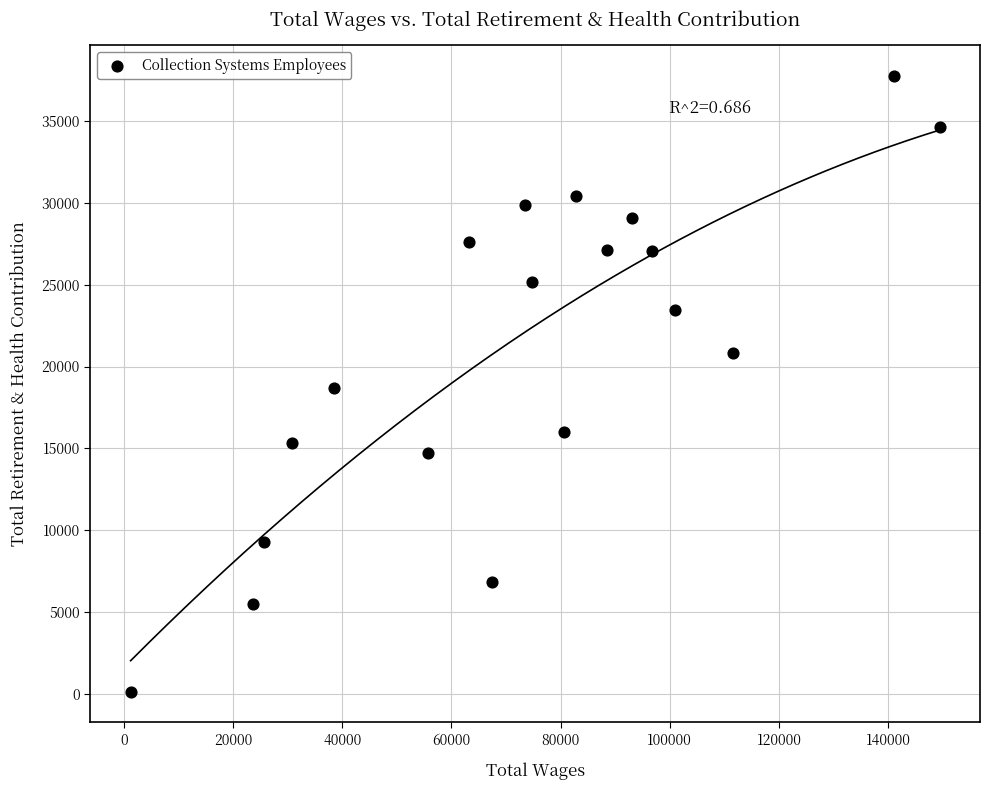

What is the range of X values (max minus min)?

148156